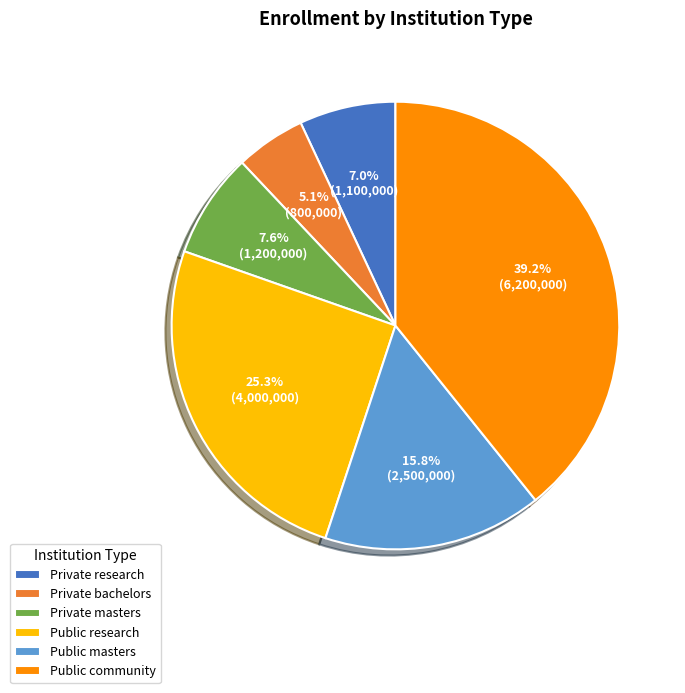

What portion of the pie excludes Private research?

93.0%